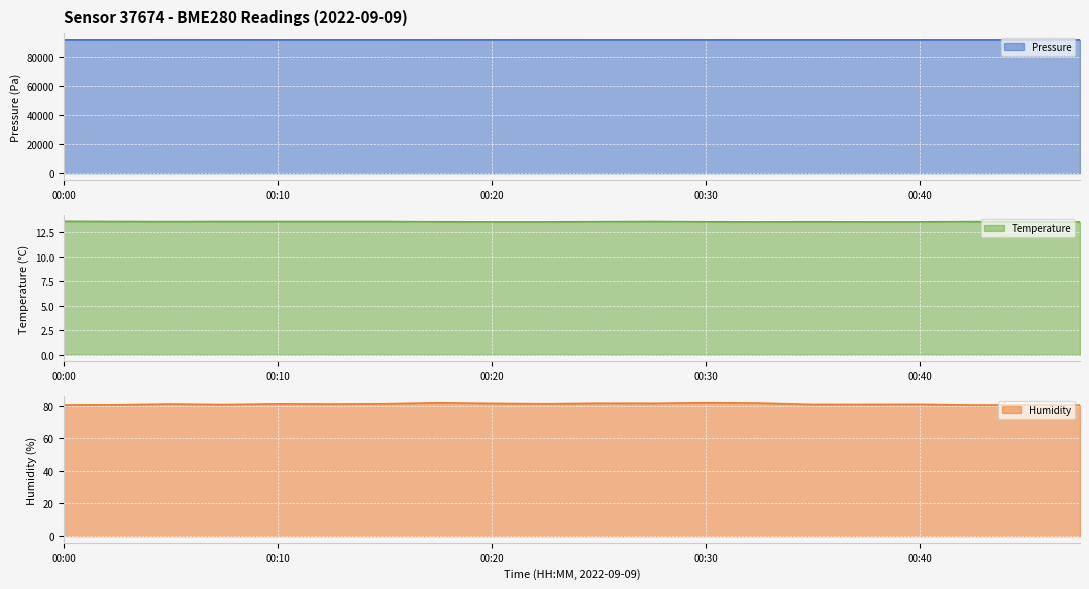

The pressure line series shows 57994.4 at 5. True or false?

False